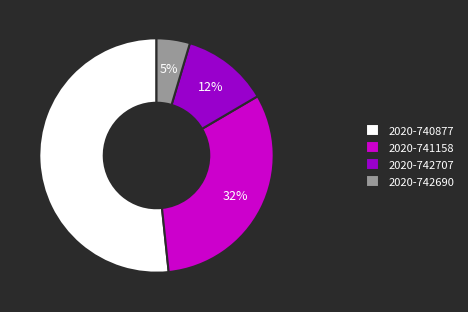

What is the ratio of the value at 2020-740877 to the value at 2020-741158?

1.6